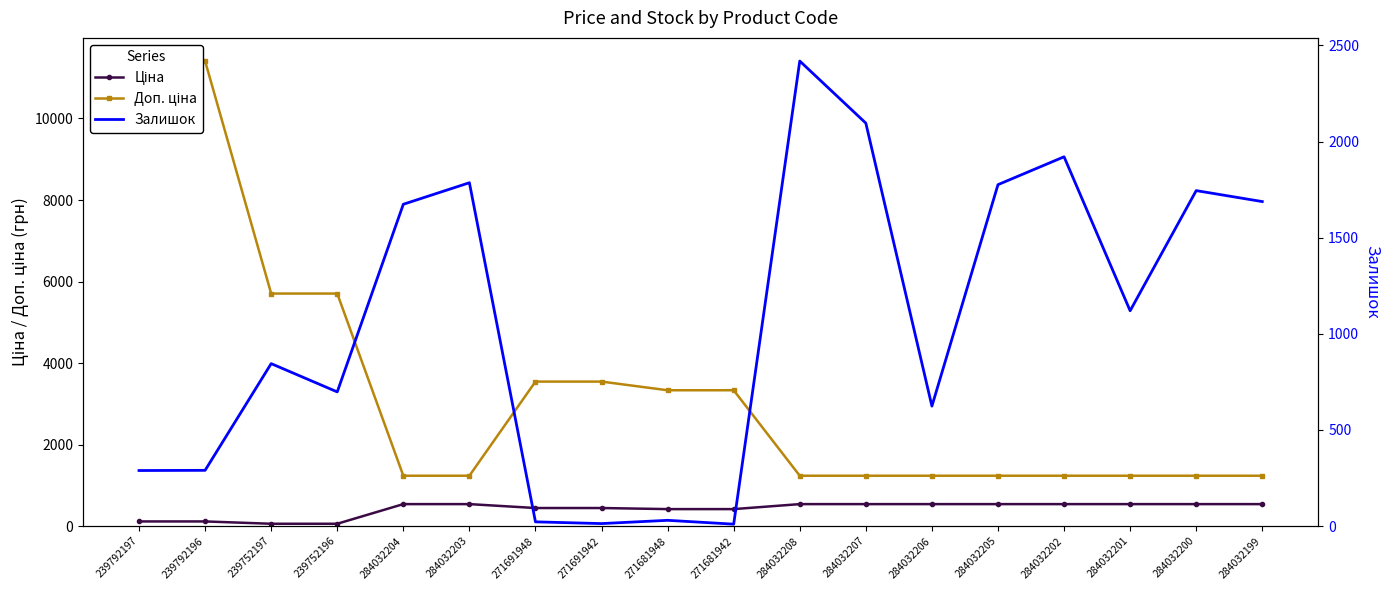

What is the label of the 17th point from the left?

284032200